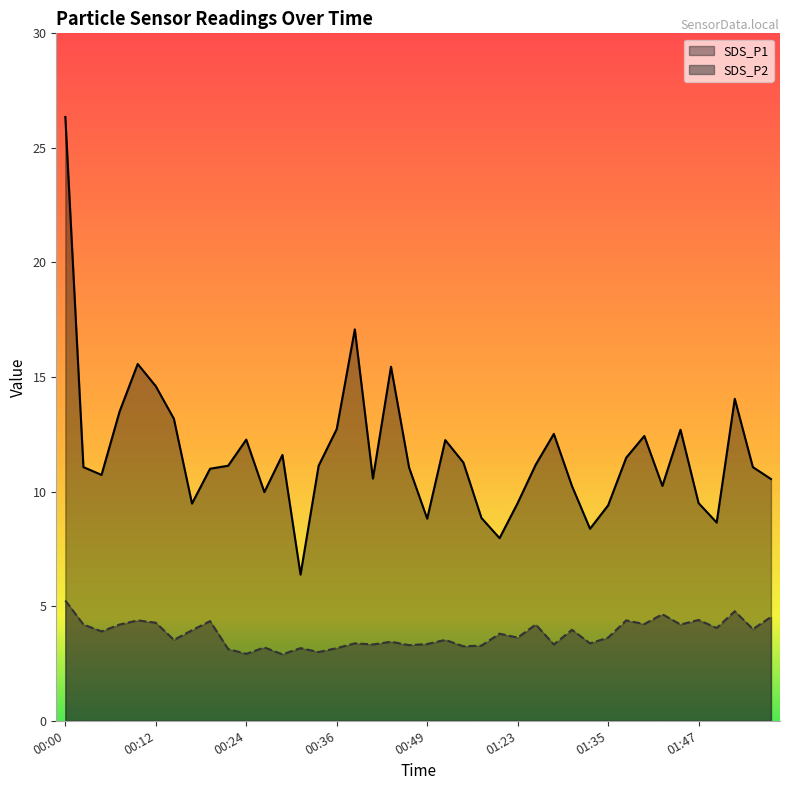

Which category has the highest value across all series?

00:00